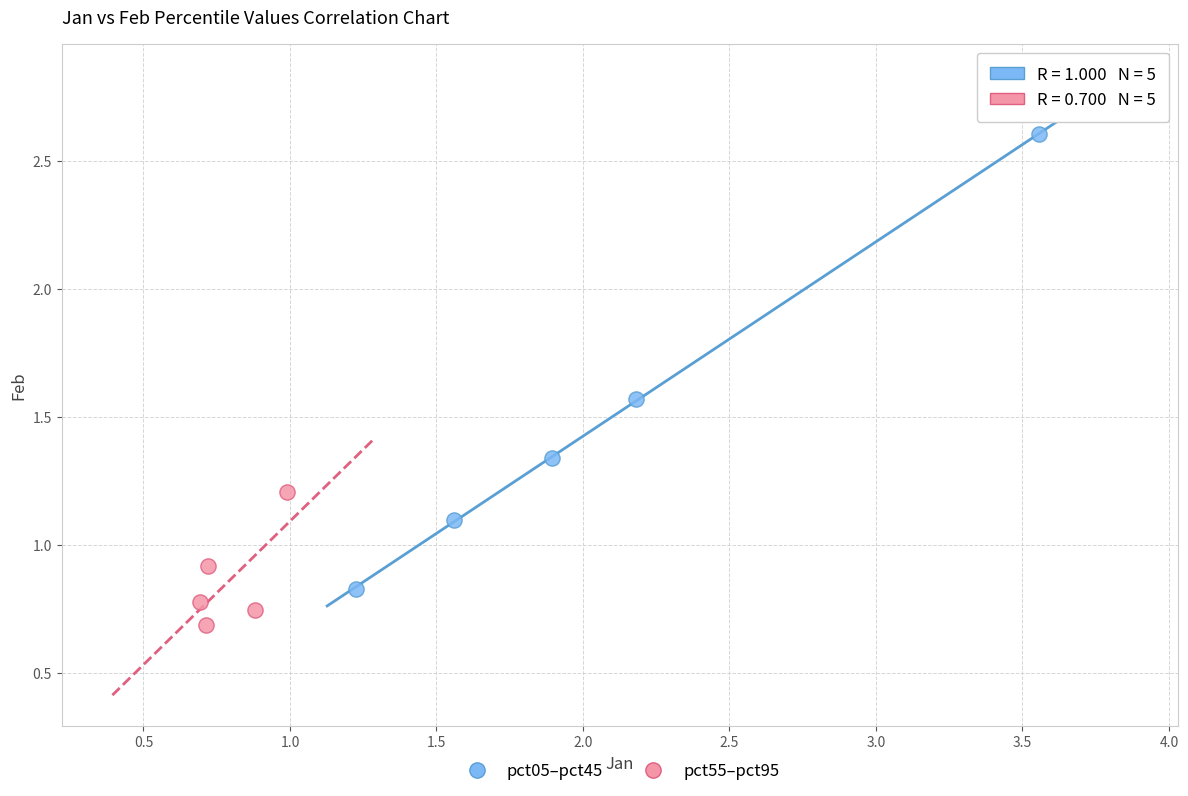

Which series reaches the maximum Y coordinate?

pct05–pct45